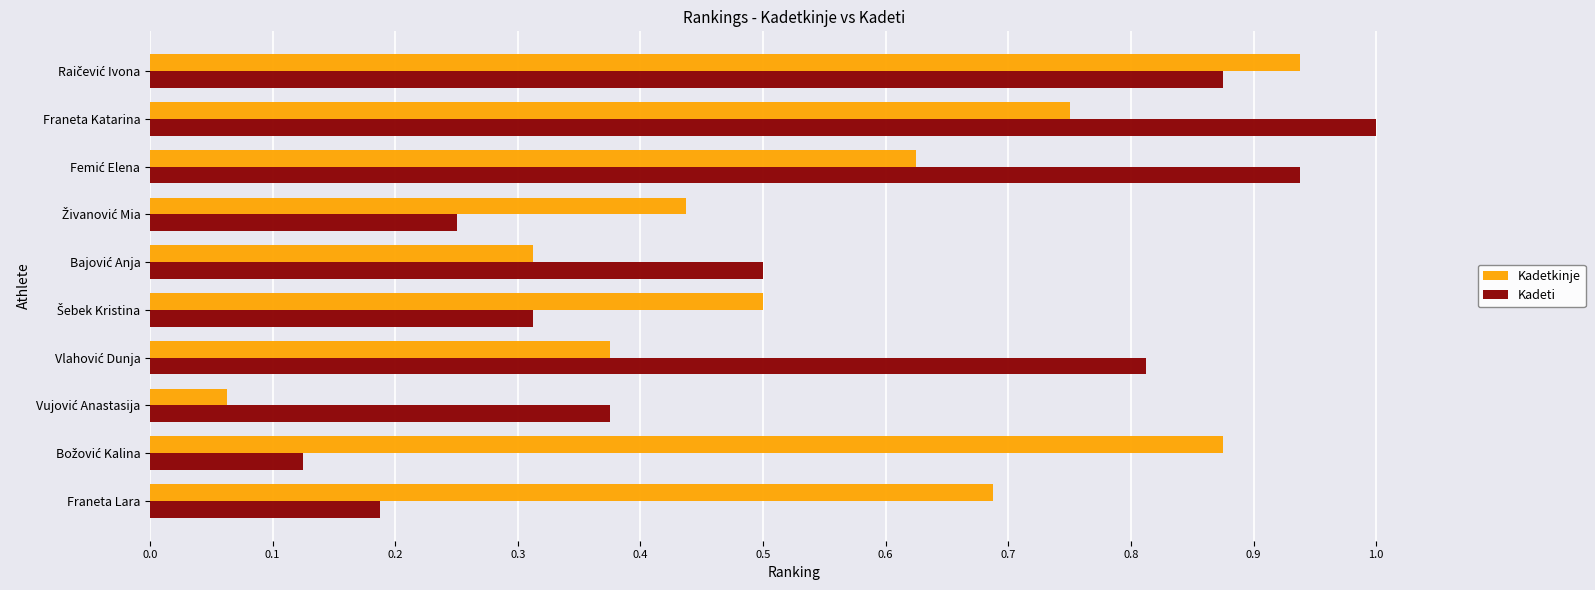

What are all the series names shown in the legend?

Kadetkinje, Kadeti